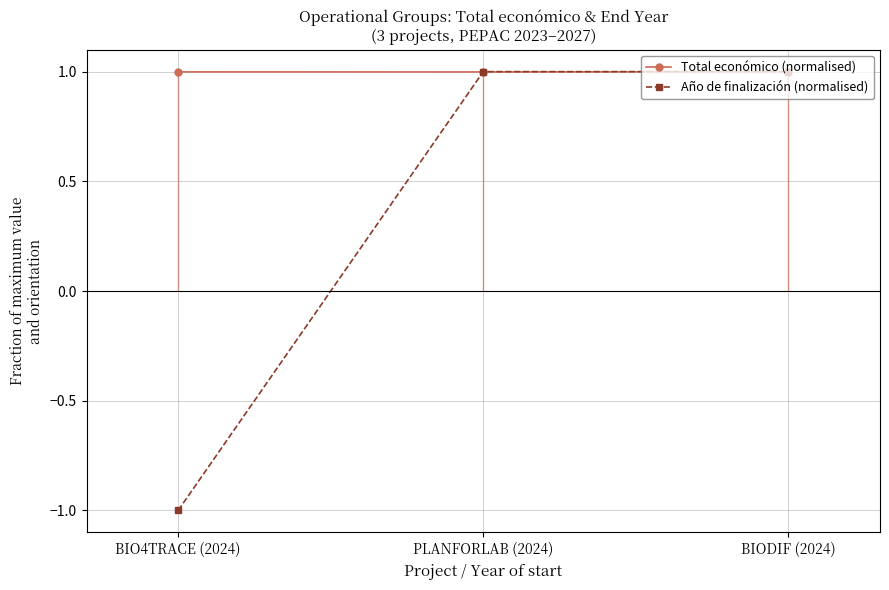

How many data points in Año de finalización (normalised) are less than 0?

1